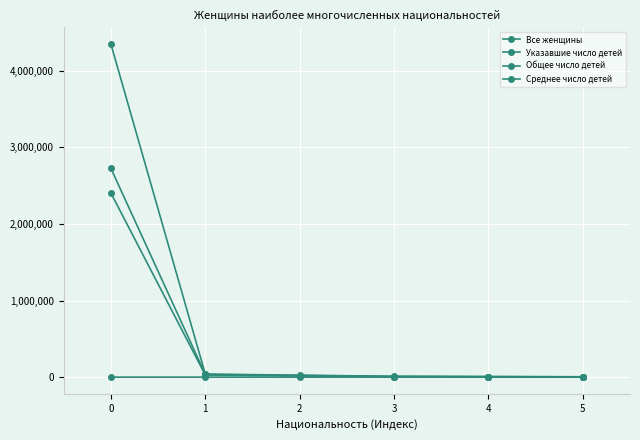

True or false: Все женщины has more than 1 interior local peaks.

False